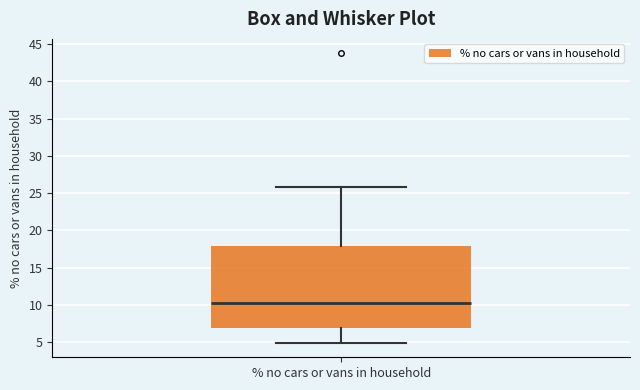

Transcribe this box plot: give where the median line is, the range the box spans, and where the two whiskers end, as read against the y-axis. The values are not printed on the chart, so give them approximately, as read against the axis.

median 10.5, box 7.0 to 18.0, whiskers 5.0 to 26.0